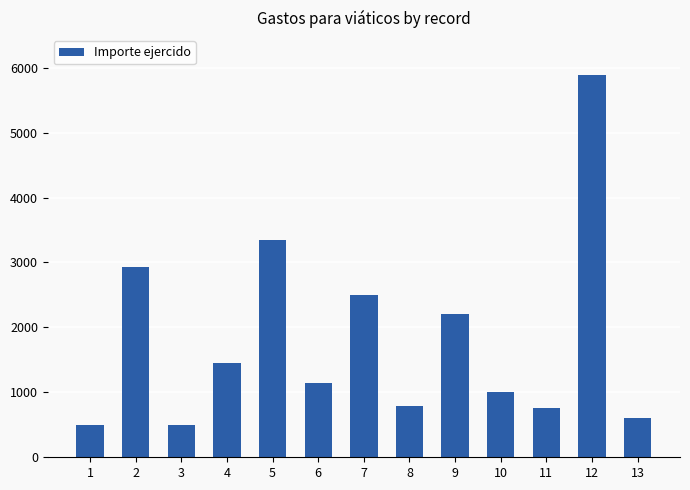

What is the greatest value displayed?

5886.8